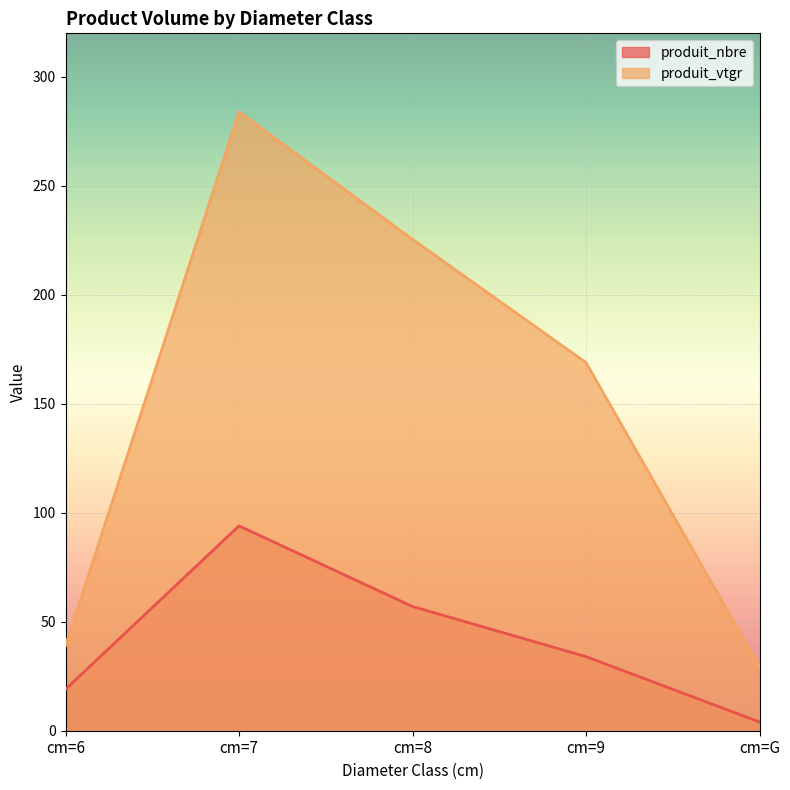

Rank the series at cm=8 from lowest to highest value.

produit_nbre, produit_vtgr